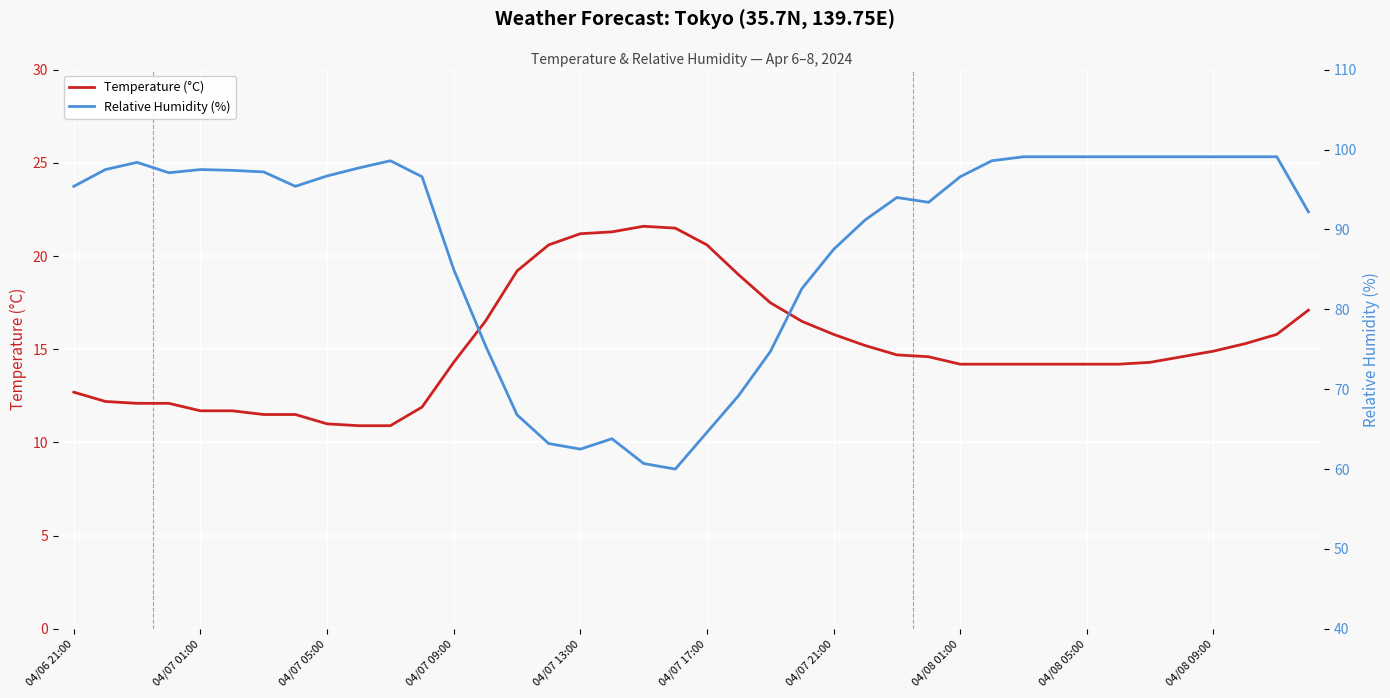

At how many categories does at least one series exceed 67?

33